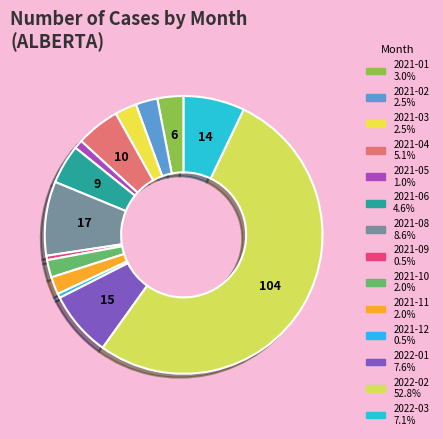

What is the largest slice in the pie chart?

2022-02